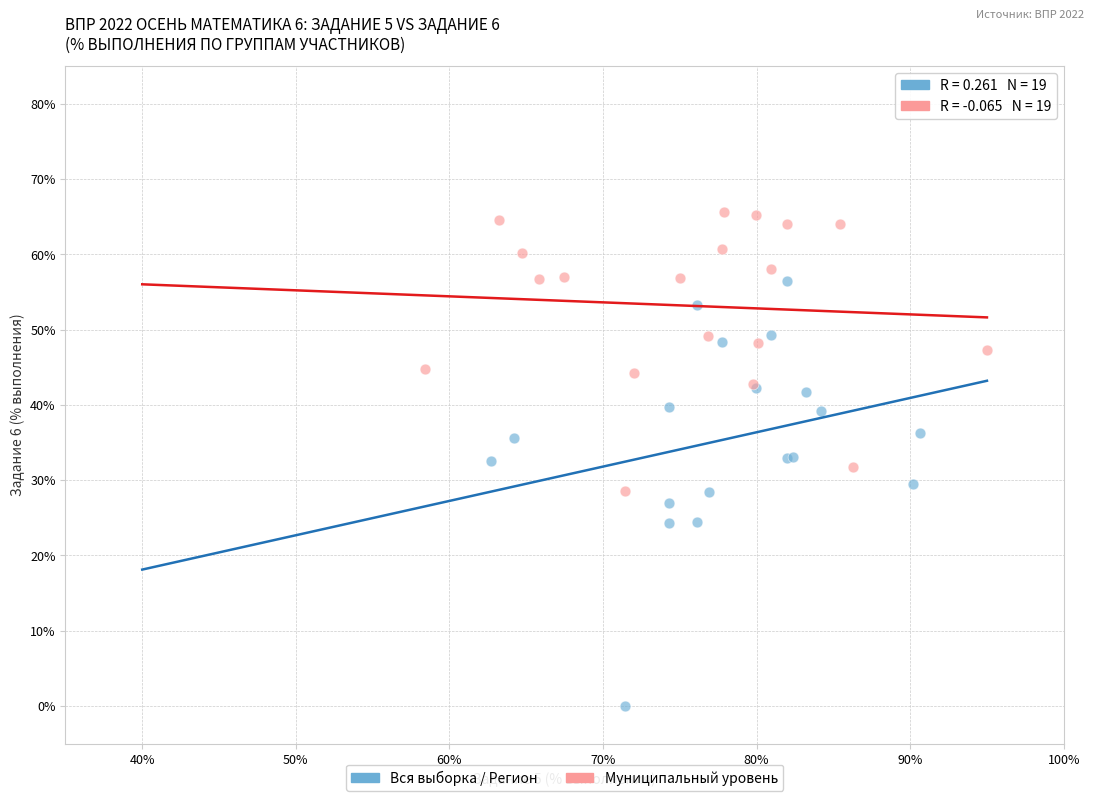

Which series has the widest spread of Y values?

Вся выборка / Регион